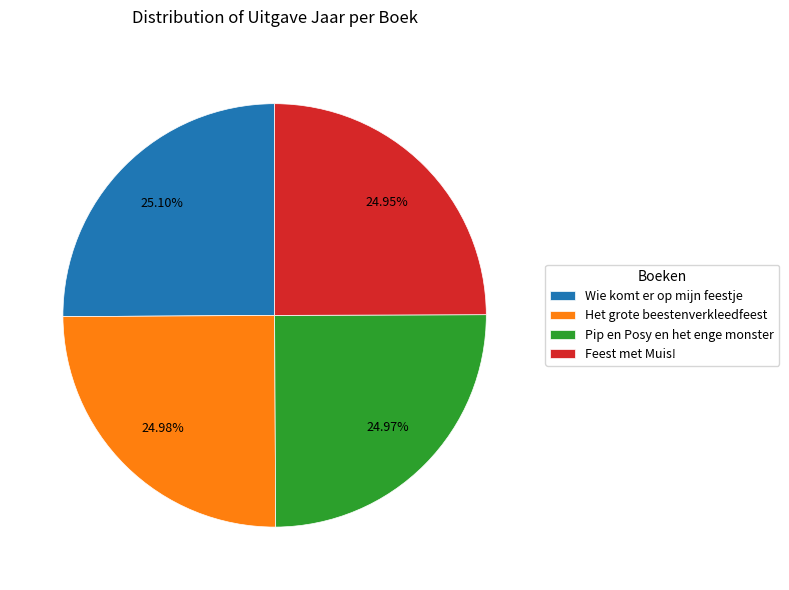

The Feest met Muis! slice represents 25% of the pie. True or false?

True